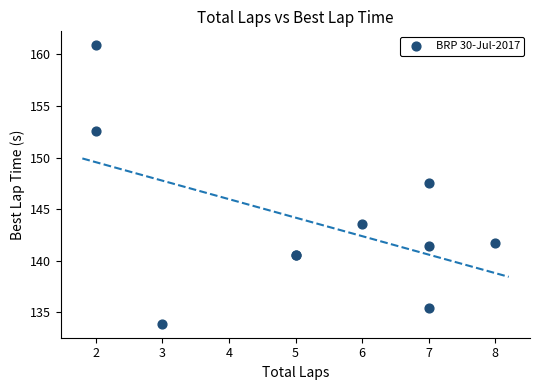

What Y value in the scatter plot is closest to 147?

147.5